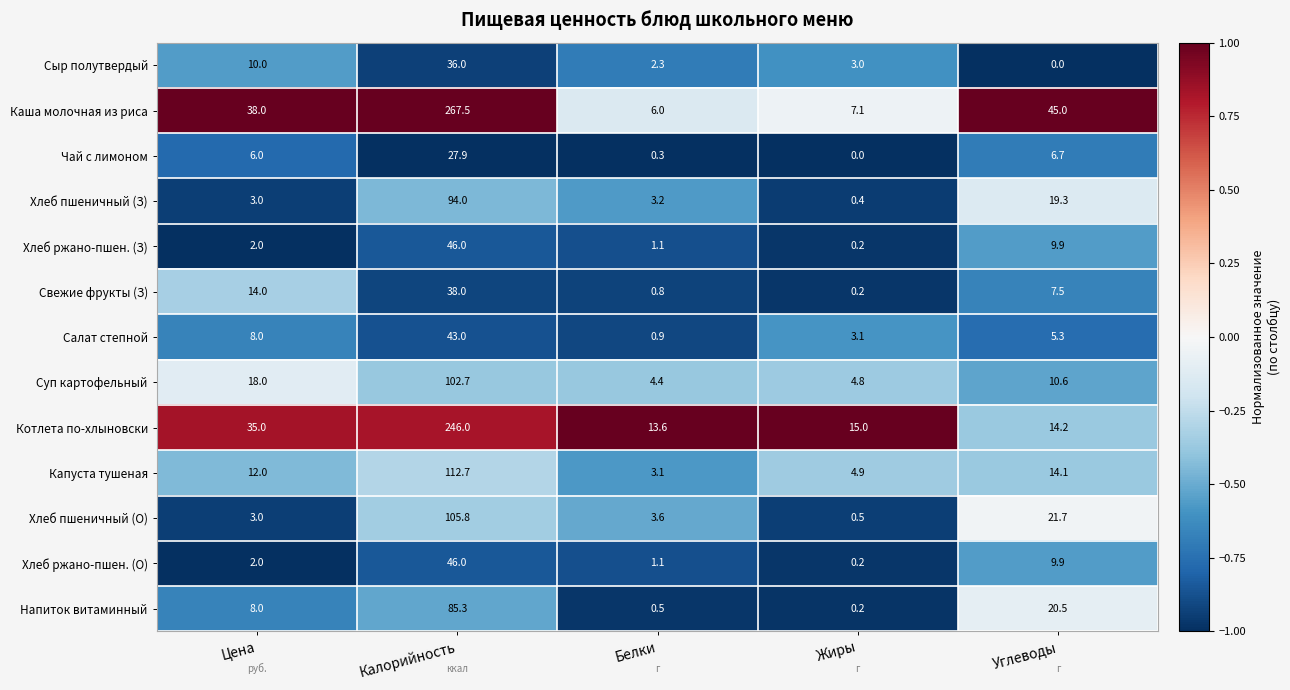

At which label is Хлеб ржано-пшен. (О) closest to 23?

Углеводы